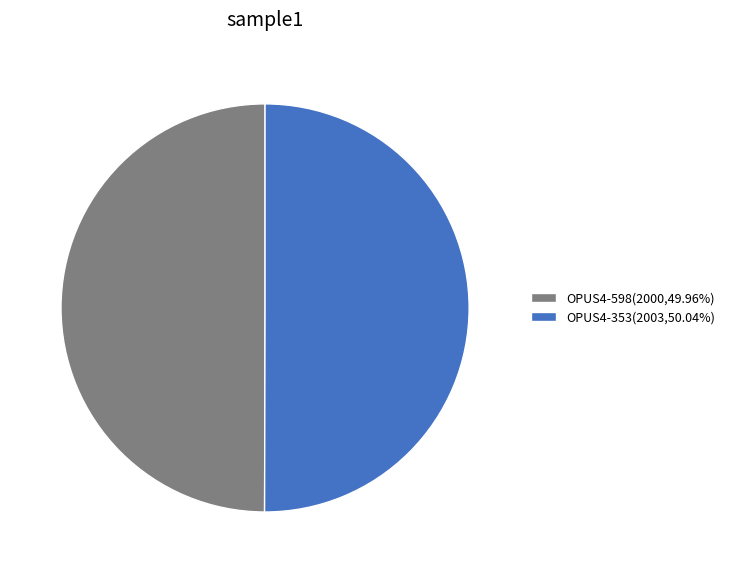

Do OPUS4-353(2003,50.04%) and OPUS4-598(2000,49.96%) together represent more than half of the pie?

Yes